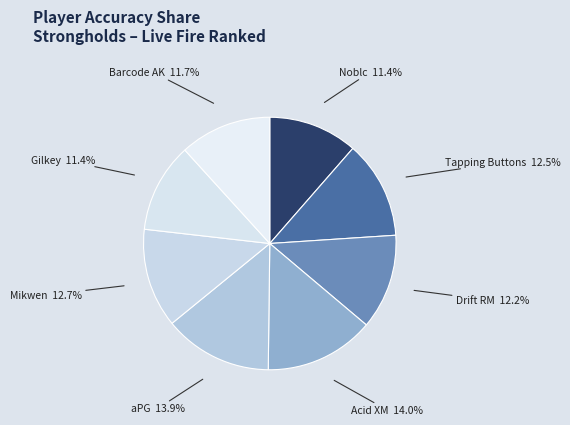

Is aPG the majority of the pie?

No